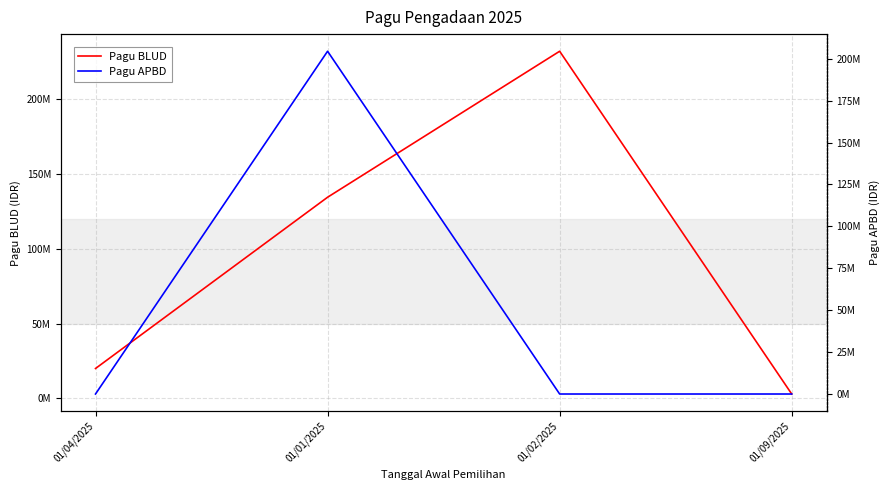

How many lines are shown in the chart?

2